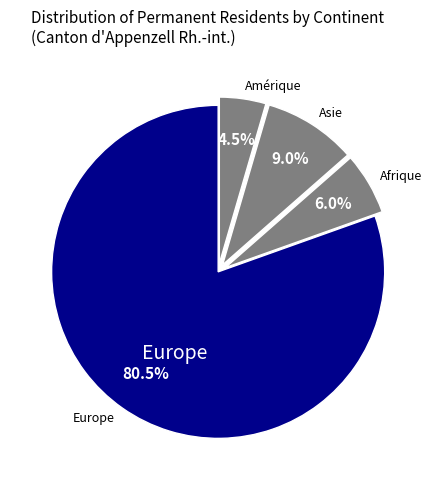

To the nearest percent, what is the difference between the largest and smallest slice percentages?

76%